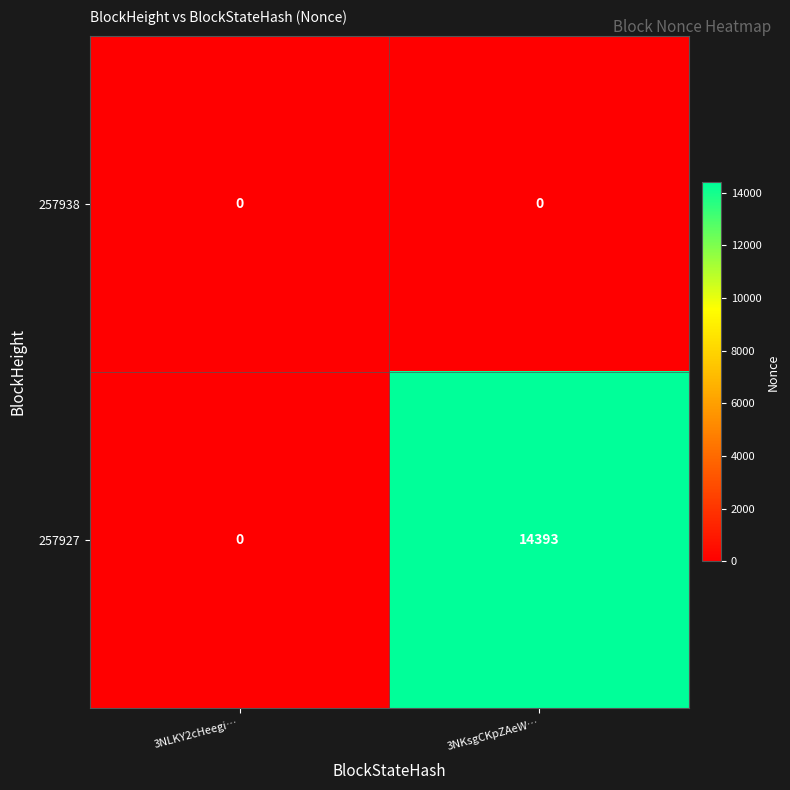

List the series in order of their peak value, highest first.

257927, 257938